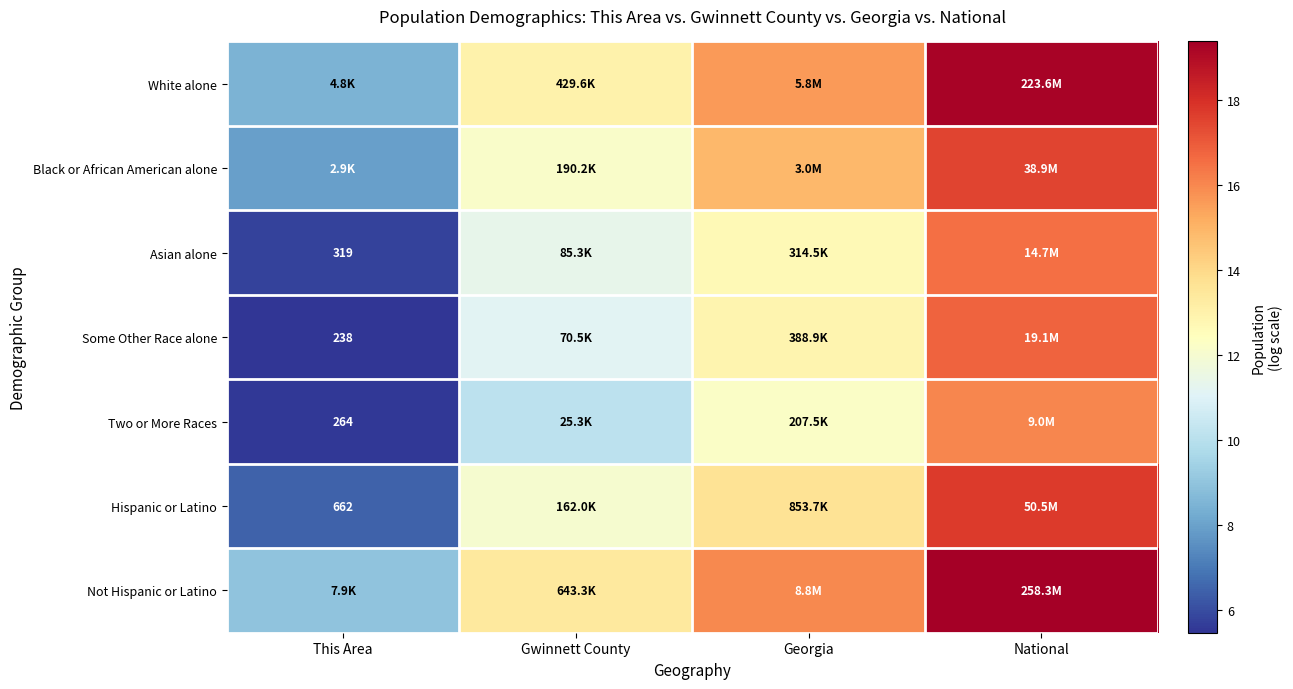

At which label does Two or More Races first exceed 12?

Georgia